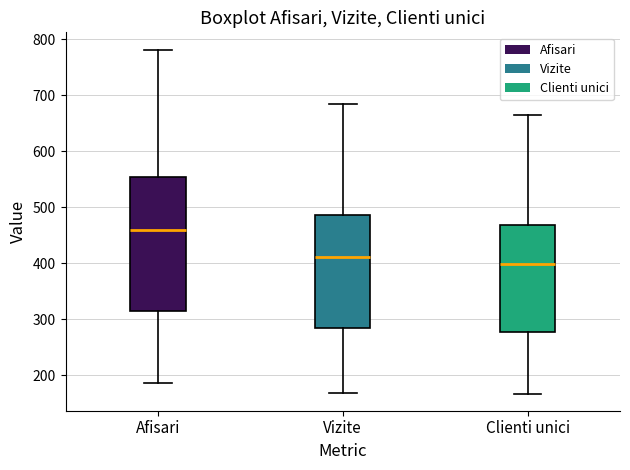

Comparing the boxes themselves (not the whiskers), which one is the tallest?

Afisari